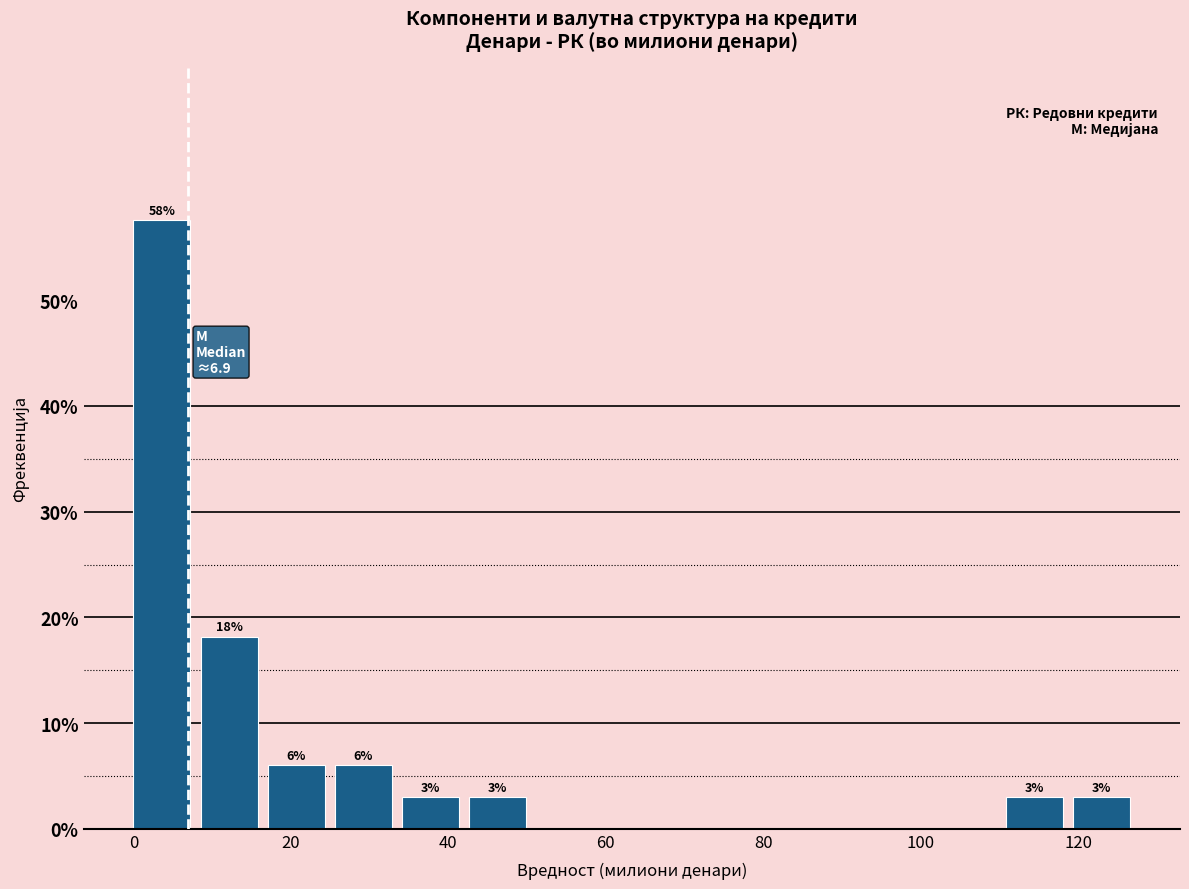

Over which range of the x-axis is the bar tallest?

0 to 8